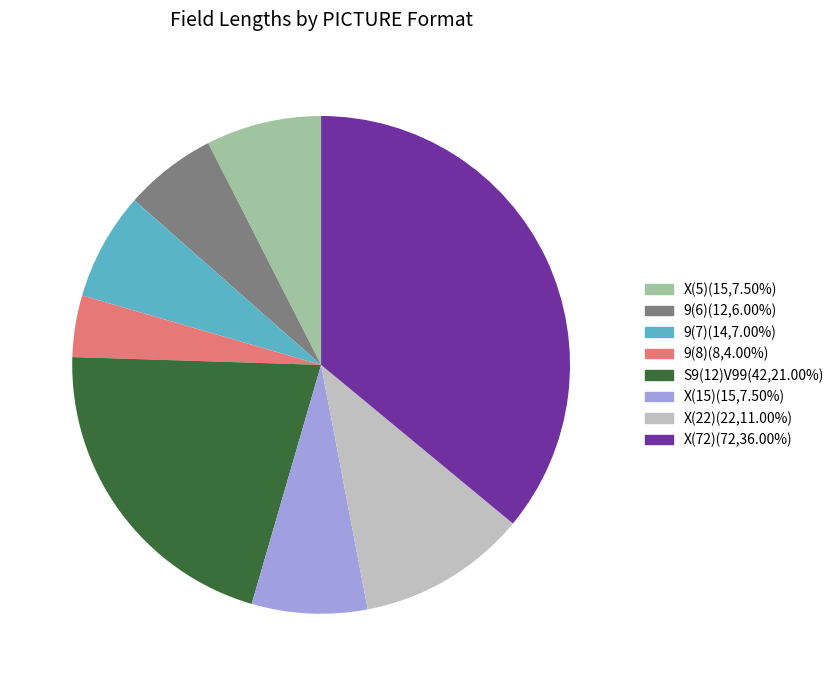

Does any single category account for the majority?

No